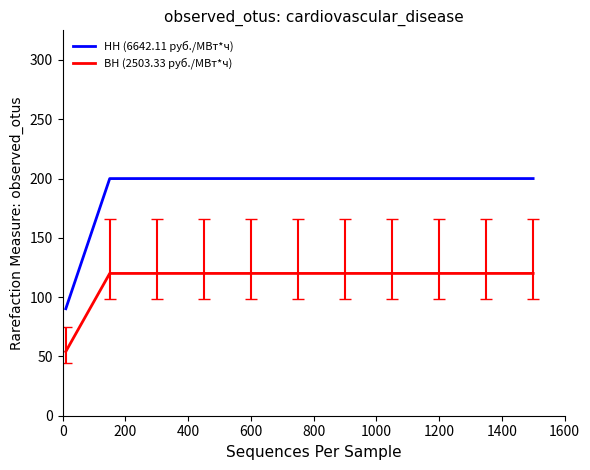

Which series has the largest total across all categories?

НН (6642.11 руб./МВт*ч)